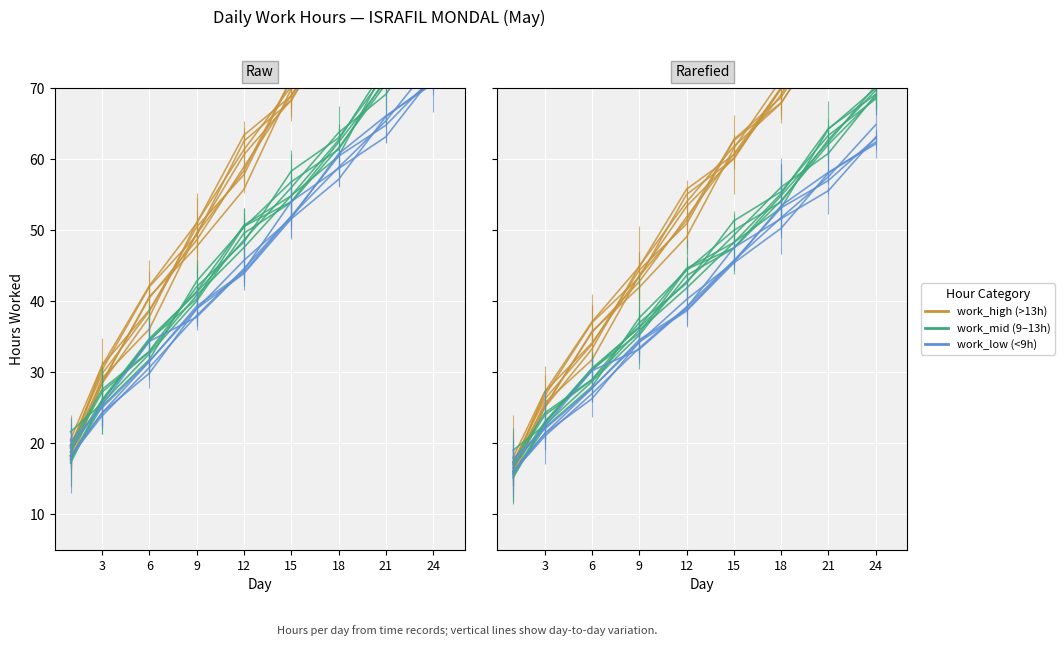

What is the difference between the work_mid values at 21 and 24?

11.1